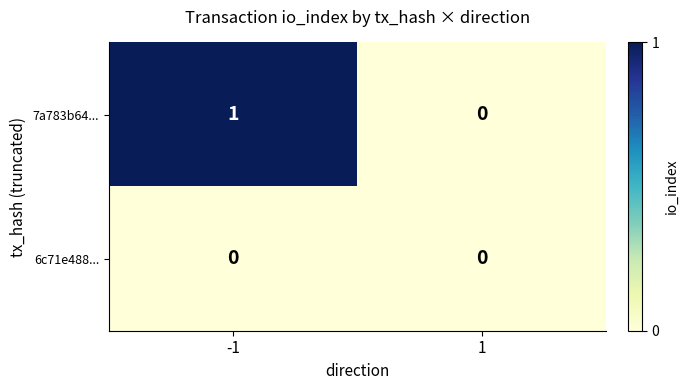

Between -1 and 1, which series saw the biggest shift?

7a783b64...